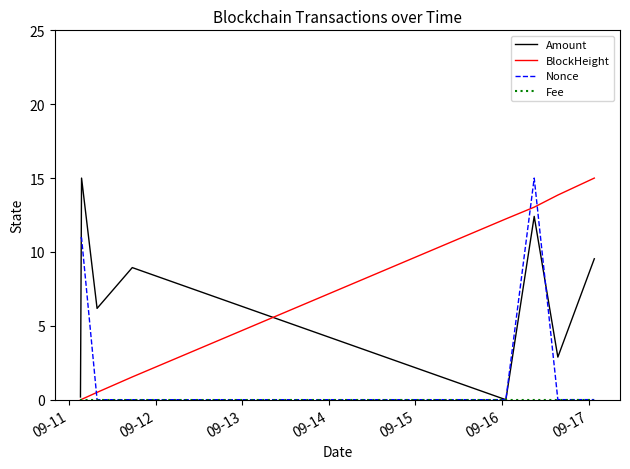

Is this an area chart (filled region under the line)?

No